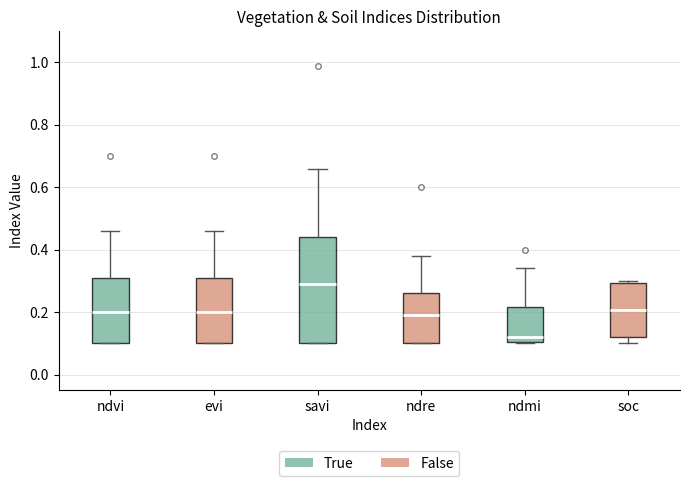

Reading left to right, read every box against the y-axis: the position of its median line, the range the box covers, and the ends of its whiskers. The values are not printed on the chart, so give them approximately, as read against the axis.

ndvi: median 0.20, box 0.10 to 0.32, whiskers 0.10 to 0.46
evi: median 0.20, box 0.10 to 0.32, whiskers 0.10 to 0.46
savi: median 0.30, box 0.10 to 0.44, whiskers 0.10 to 0.66
ndre: median 0.20, box 0.10 to 0.26, whiskers 0.10 to 0.38
ndmi: median 0.12, box 0.10 to 0.22, whiskers 0.10 to 0.34
soc: median 0.20, box 0.12 to 0.30, whiskers 0.10 to 0.30 (just above the box's upper edge)